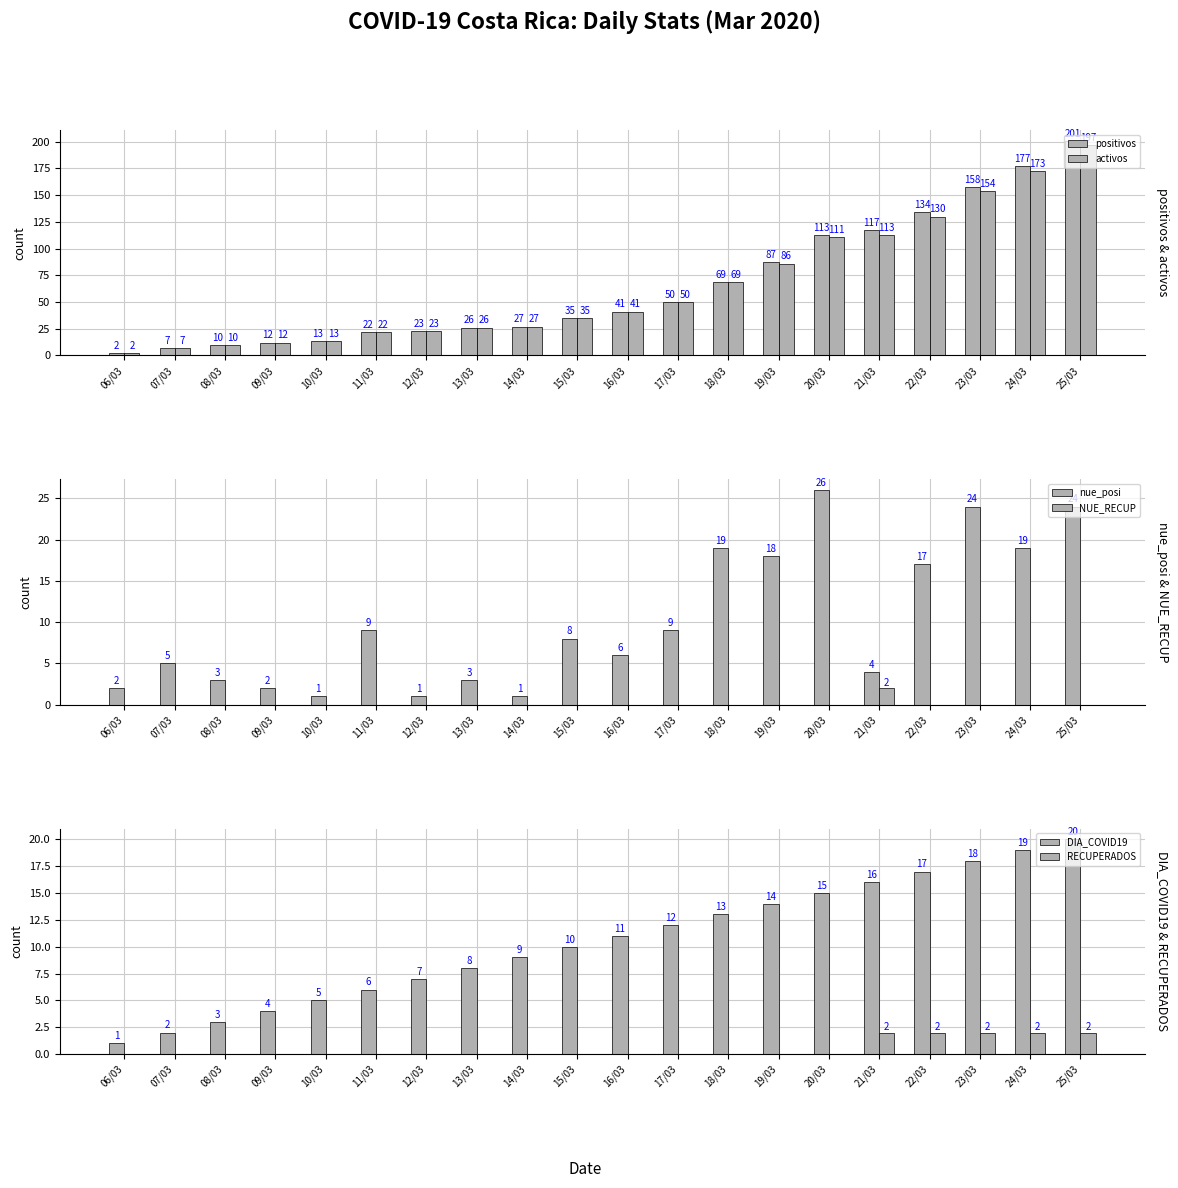

Rank the series by their maximum value, from highest to lowest.

positivos, activos, nue_posi, DIA_COVID19, NUE_RECUP, RECUPERADOS